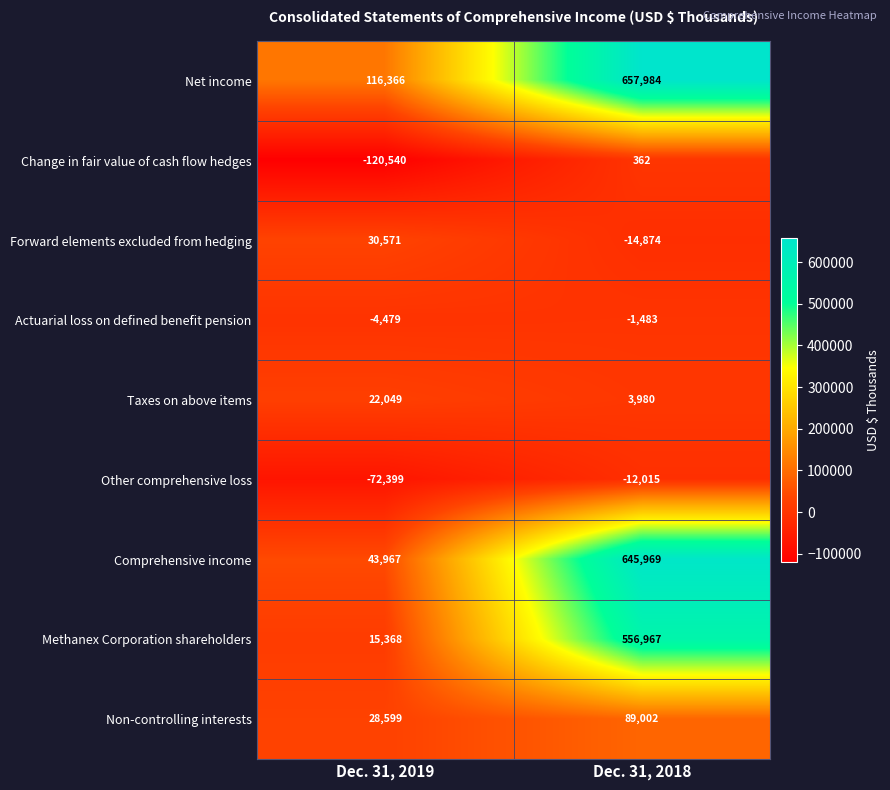

What is the total value across all series at Dec. 31, 2019?

59502